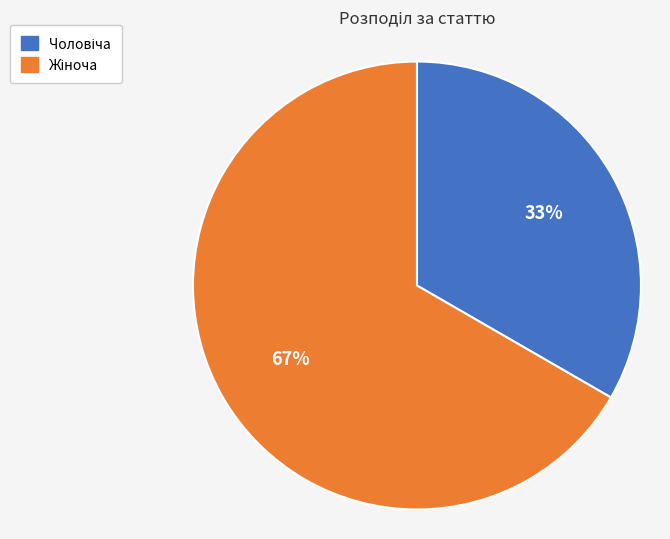

Is there a majority slice in this chart?

Yes